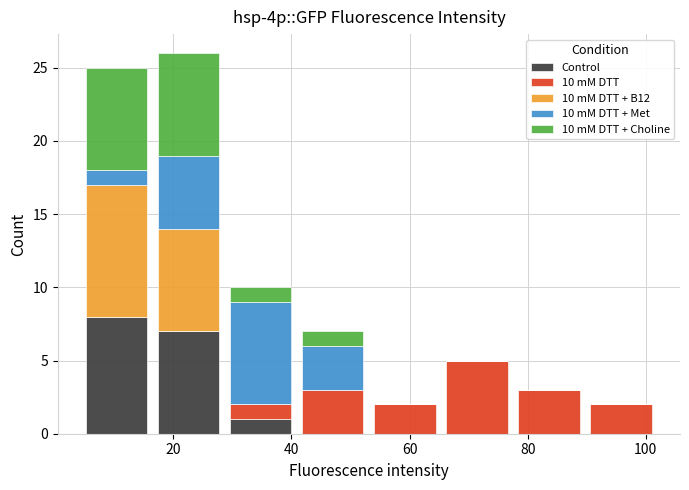

Reading left to right, list every stacked bar in this chart as the range it spans on the x-axis followed by its total height. Neither the bar edges nor the heights are printed on the chart, so give them approximately, as read against the axes.

4 to 16: 25
16 to 28: 26
28 to 40: 10
40 to 54: 7
54 to 66: 2
66 to 78: 5
78 to 90: 3
90 to 102: 2